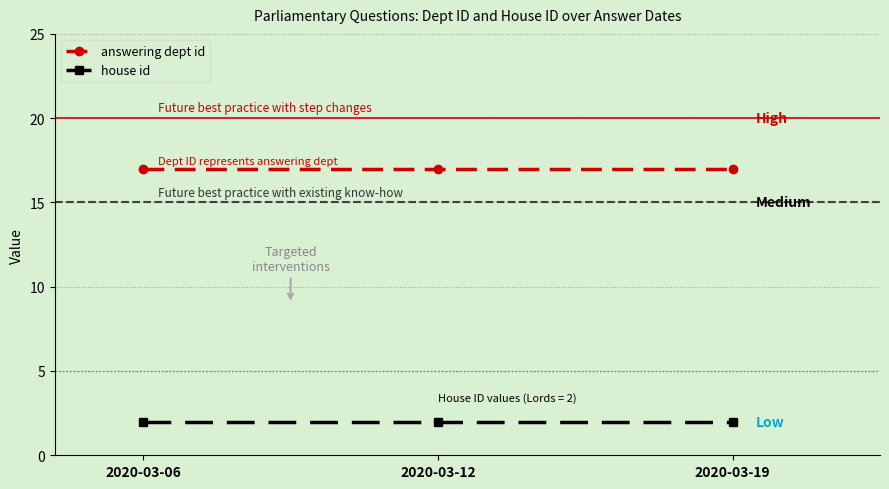

Reading left to right, extract all data points from this chart.

answering dept id: 2020-03-06=17	2020-03-12=17	2020-03-19=17
house id: 2020-03-06=2	2020-03-12=2	2020-03-19=2